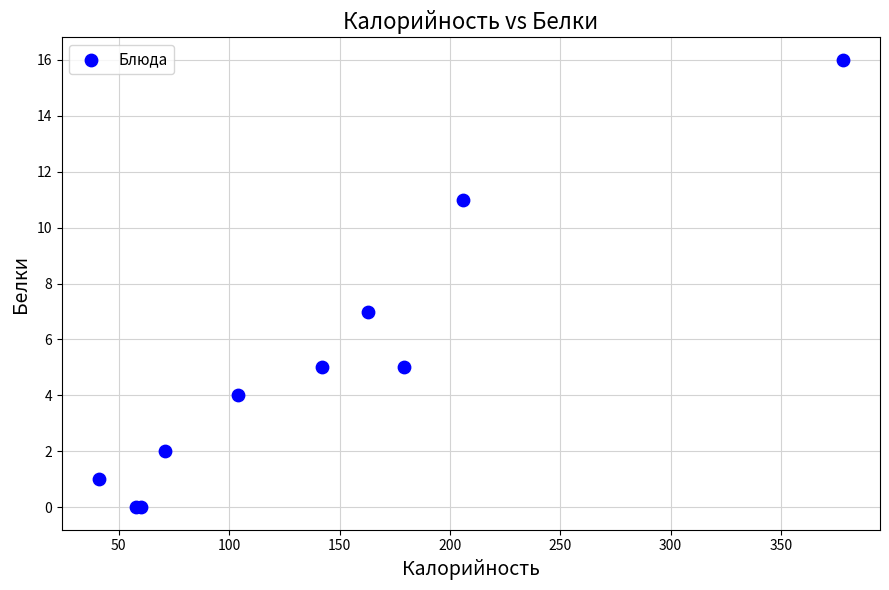

What Y value in the scatter plot is closest to 8?

7